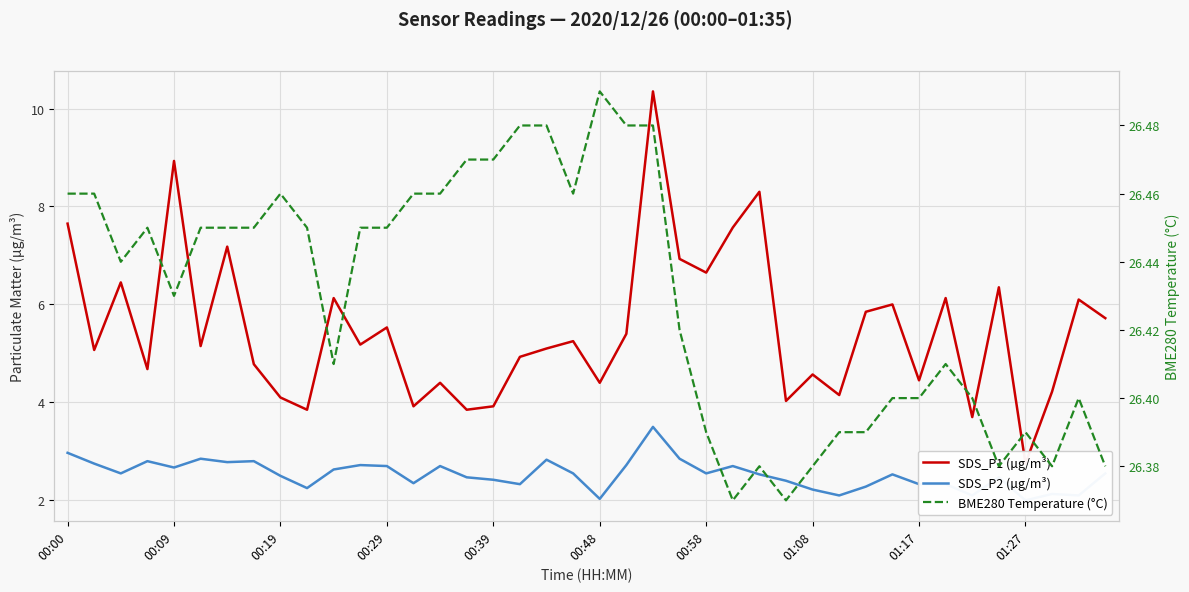

True or false: SDS_P2 (µg/m³) and BME280 Temperature (°C) intersect in this chart.

False